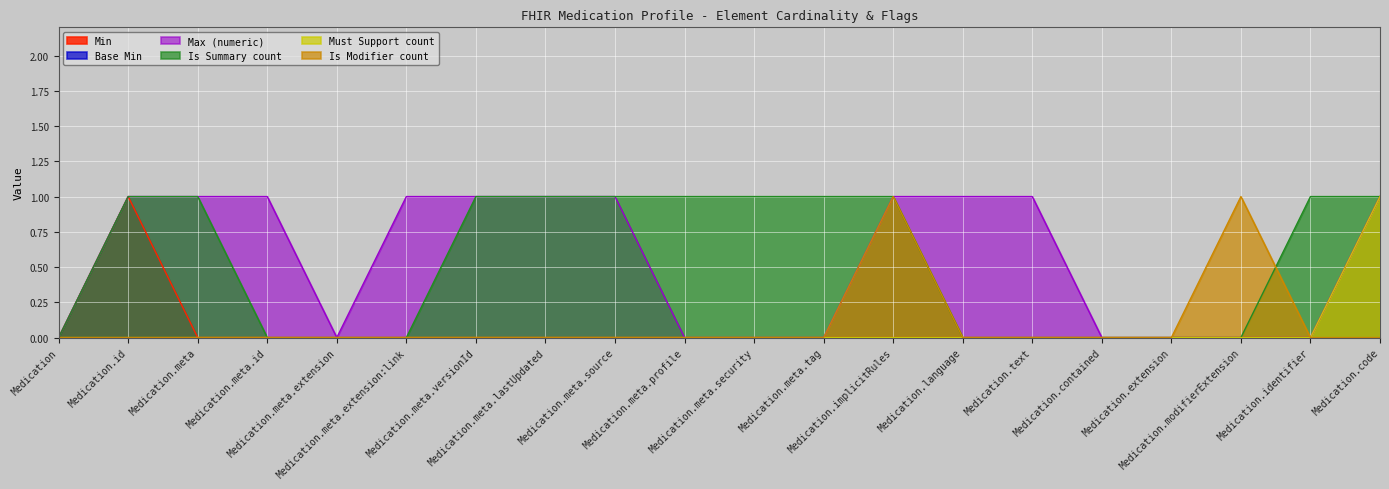

Reading left to right, what are all the values shown in this chart?

Min: 0	1	0	0	0	0	0	0	0	0	0	0	0	0	0	0	0	0	0	1
Max (numeric): 0	1	1	1	0	1	1	1	1	0	0	0	1	1	1	0	0	0	0	1
Is Summary count: 0	1	1	0	0	0	1	1	1	1	1	1	1	0	0	0	0	0	1	1
Must Support count: 0	0	0	0	0	0	0	0	0	0	0	0	0	0	0	0	0	0	0	1
Is Modifier count: 0	0	0	0	0	0	0	0	0	0	0	0	1	0	0	0	0	1	0	0